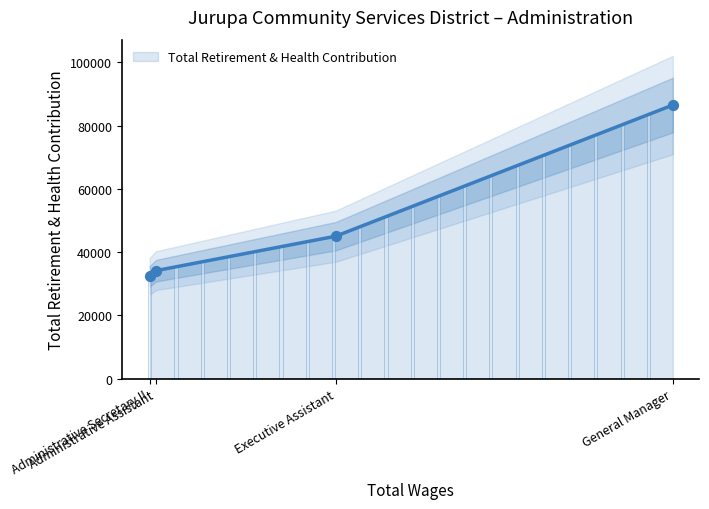

What is the change in value from Executive Assistant to Administrative Assistant?

-10900